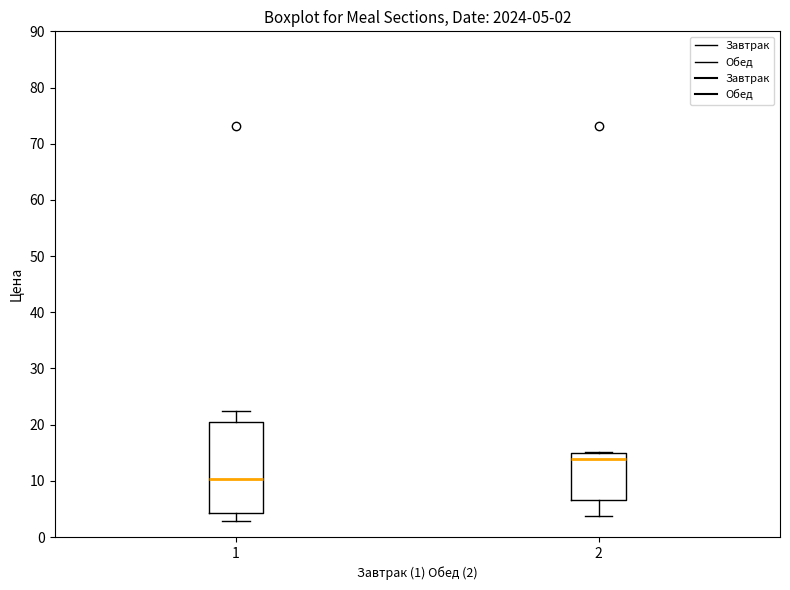

Which box has the lowest median line?

1